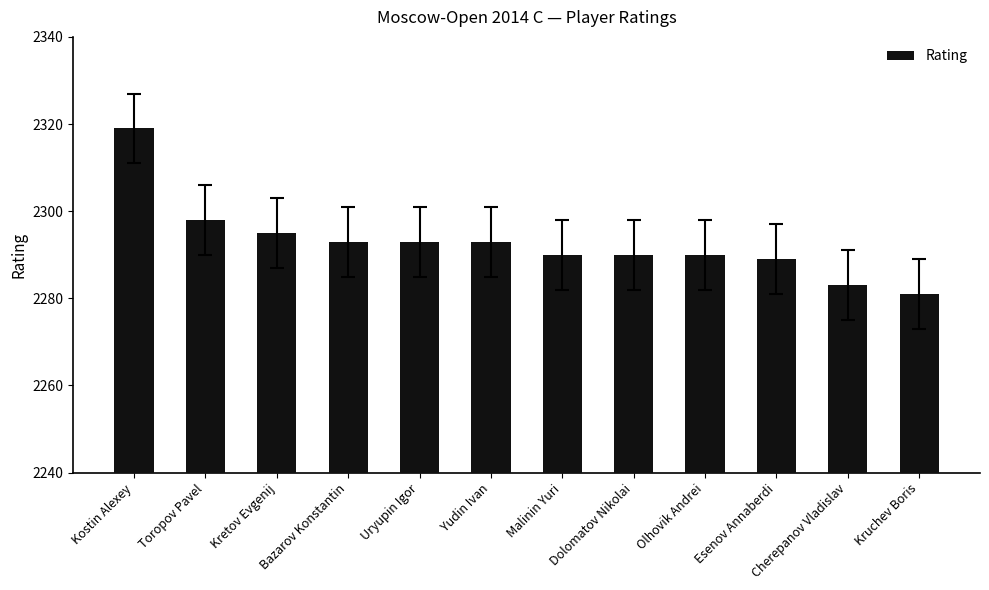

Where is the data nearest to the value 2300?

Toropov Pavel